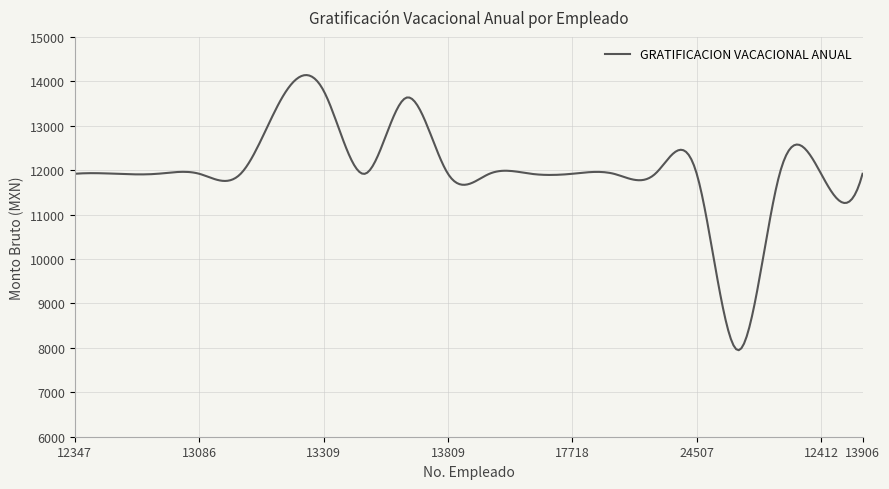

What is the minimum value shown in the chart?

7947.7